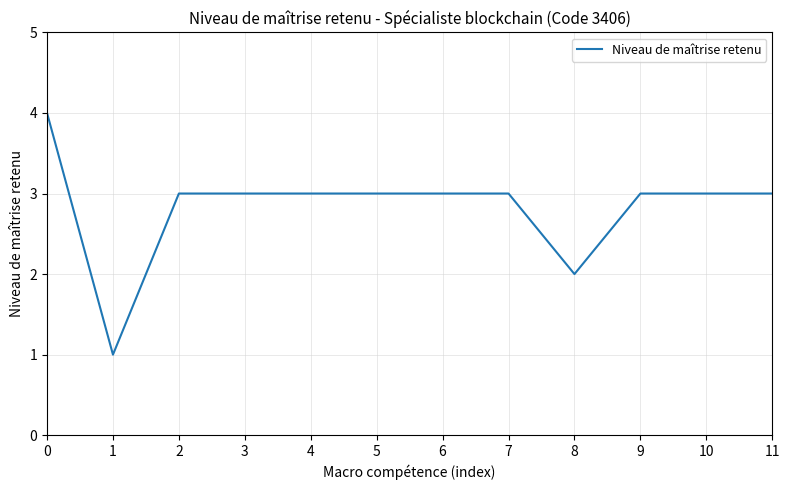

What is the ratio of the value at 8 to the value at 11?

0.7